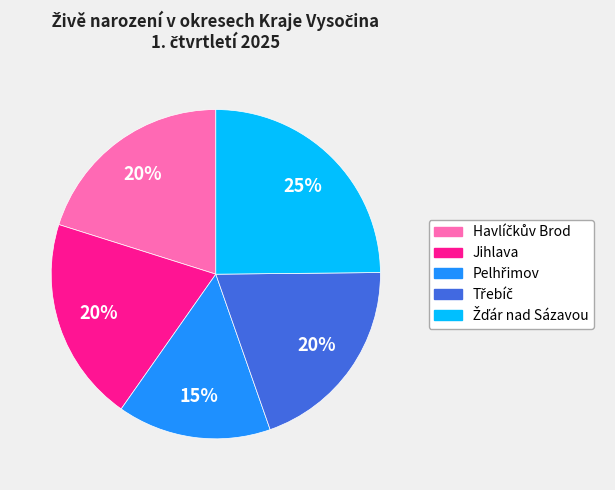

What percentage is the Jihlava slice, to the nearest percent?

20%